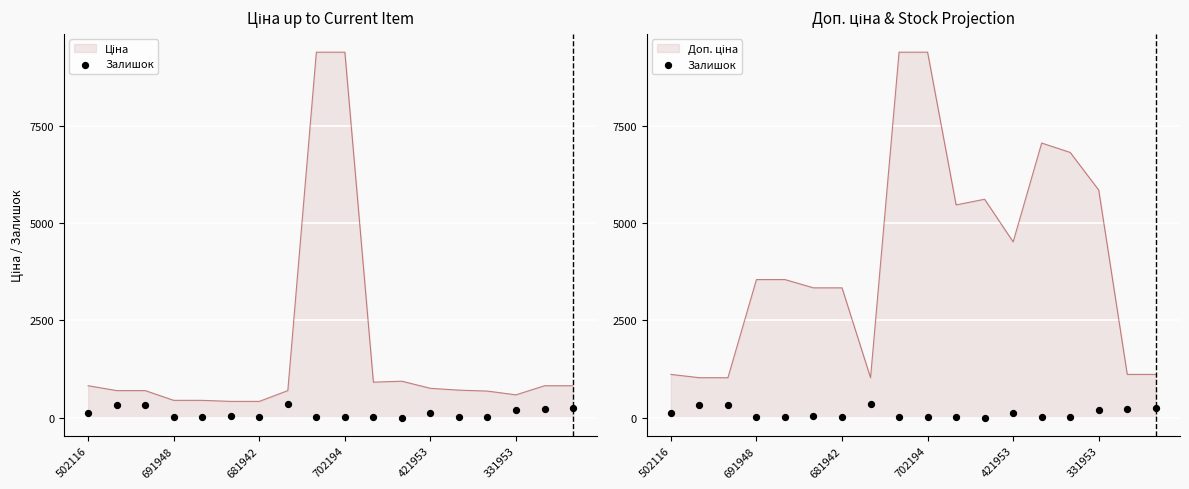

Which has a higher value, 681942 or 15?

681942